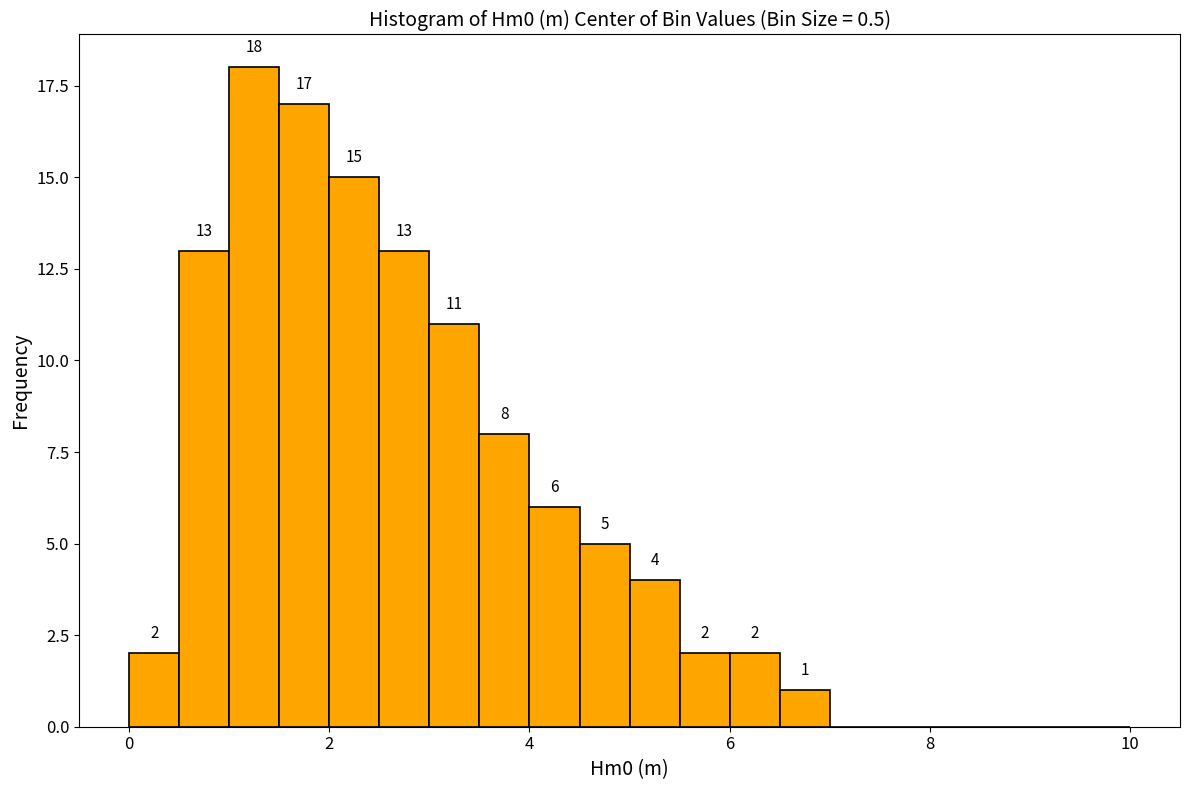

Around what value on the x-axis is the tallest bar? Give the approximate position of its centre, as read against the axis.

1.2